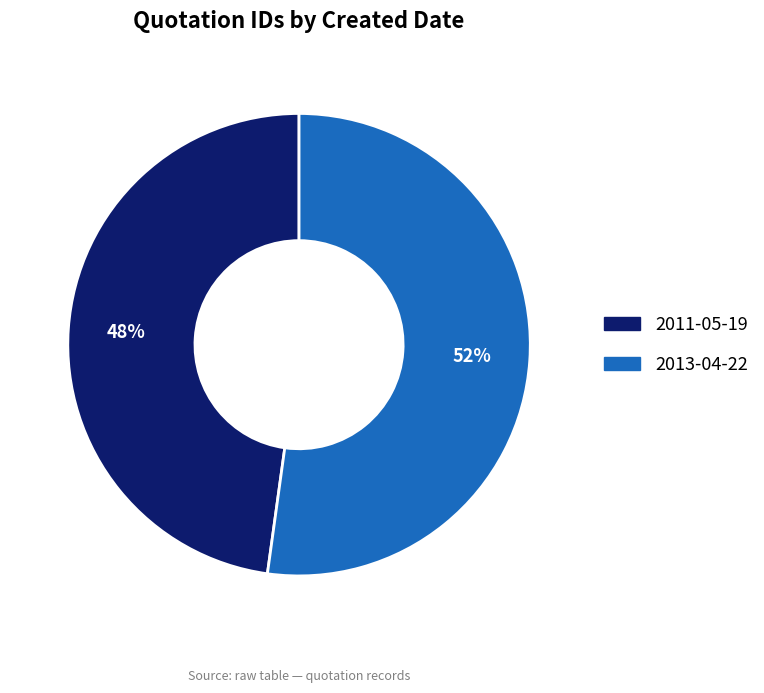

To the nearest percent, what is the difference between the 2011-05-19 and 2013-04-22 slice percentages?

4%